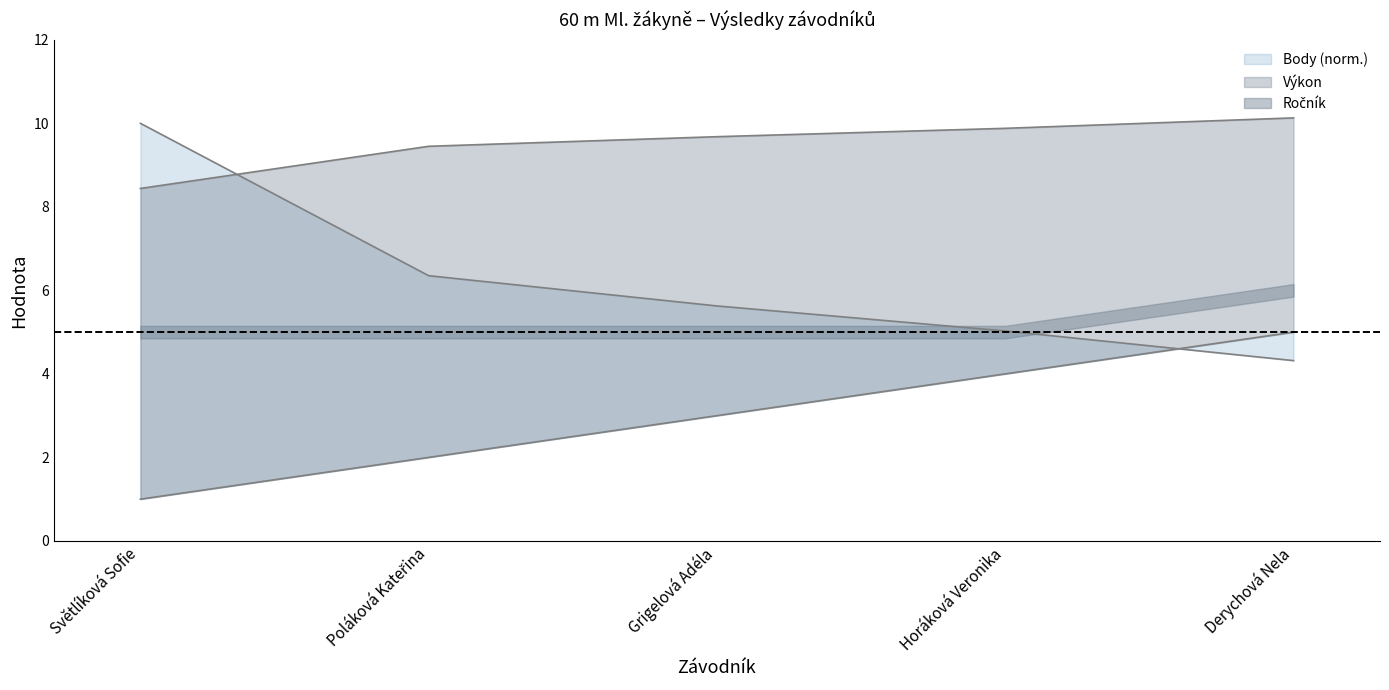

What is the label of the 3rd point from the right?

Grigelová Adéla